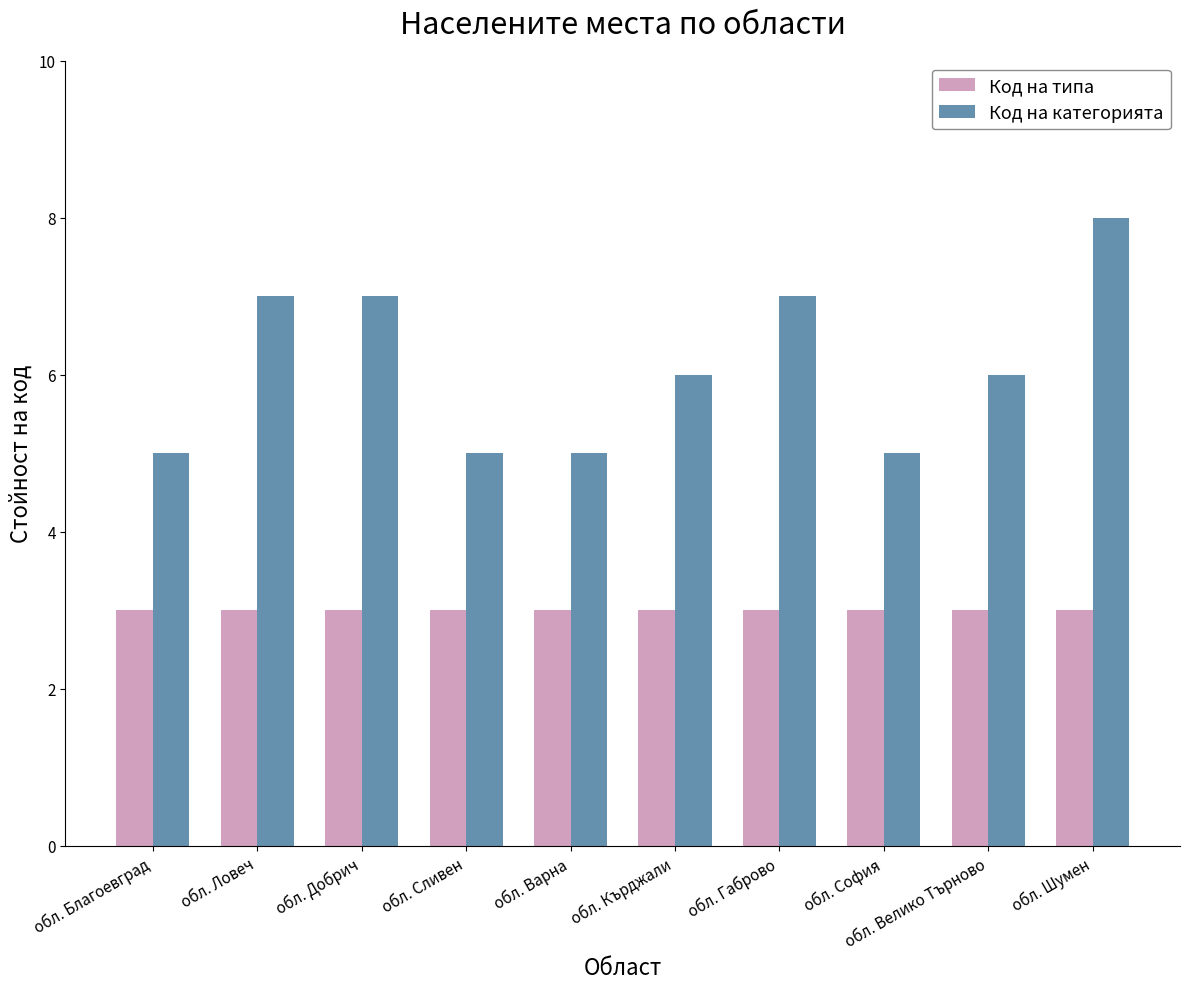

Reading left to right, transcribe all the data shown in this chart.

Код на типа: обл. Благоевград=3	обл. Ловеч=3	обл. Добрич=3	обл. Сливен=3	обл. Варна=3	обл. Кърджали=3	обл. Габрово=3	обл. София=3	обл. Велико Търново=3	обл. Шумен=3
Код на категорията: обл. Благоевград=5	обл. Ловеч=7	обл. Добрич=7	обл. Сливен=5	обл. Варна=5	обл. Кърджали=6	обл. Габрово=7	обл. София=5	обл. Велико Търново=6	обл. Шумен=8